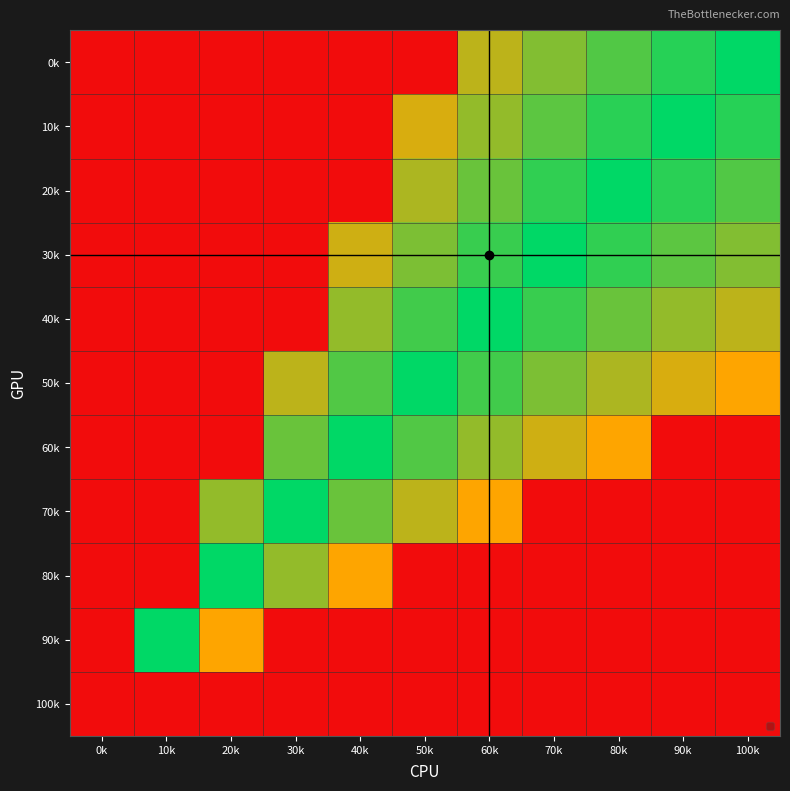

Reading left to right, extract all data points from this chart.

0k: 0k=0.0	10k=0.0	20k=0.0	30k=0.0	40k=0.0	50k=0.0	60k=0.6	70k=0.7	80k=0.8	90k=0.9	100k=1.0
10k: 0k=0.0	10k=0.0	20k=0.0	30k=0.0	40k=0.0	50k=0.6	60k=0.7	70k=0.8	80k=0.9	90k=1.0	100k=0.9
20k: 0k=0.0	10k=0.0	20k=0.0	30k=0.0	40k=0.0	50k=0.7	60k=0.8	70k=0.9	80k=1.0	90k=0.9	100k=0.8
30k: 0k=0.0	10k=0.0	20k=0.0	30k=0.0	40k=0.6	50k=0.8	60k=0.9	70k=1.0	80k=0.9	90k=0.8	100k=0.7
40k: 0k=0.0	10k=0.0	20k=0.0	30k=0.0	40k=0.7	50k=0.9	60k=1.0	70k=0.9	80k=0.8	90k=0.7	100k=0.6
50k: 0k=0.0	10k=0.0	20k=0.0	30k=0.6	40k=0.8	50k=1.0	60k=0.9	70k=0.8	80k=0.7	90k=0.6	100k=0.5
60k: 0k=0.0	10k=0.0	20k=0.0	30k=0.8	40k=1.0	50k=0.8	60k=0.7	70k=0.6	80k=0.5	90k=0.0	100k=0.0
70k: 0k=0.0	10k=0.0	20k=0.7	30k=1.0	40k=0.8	50k=0.6	60k=0.5	70k=0.0	80k=0.0	90k=0.0	100k=0.0
80k: 0k=0.0	10k=0.0	20k=1.0	30k=0.7	40k=0.5	50k=0.0	60k=0.0	70k=0.0	80k=0.0	90k=0.0	100k=0.0
90k: 0k=0.0	10k=1.0	20k=0.5	30k=0.0	40k=0.0	50k=0.0	60k=0.0	70k=0.0	80k=0.0	90k=0.0	100k=0.0
100k: 0k=0.0	10k=0.0	20k=0.0	30k=0.0	40k=0.0	50k=0.0	60k=0.0	70k=0.0	80k=0.0	90k=0.0	100k=0.0